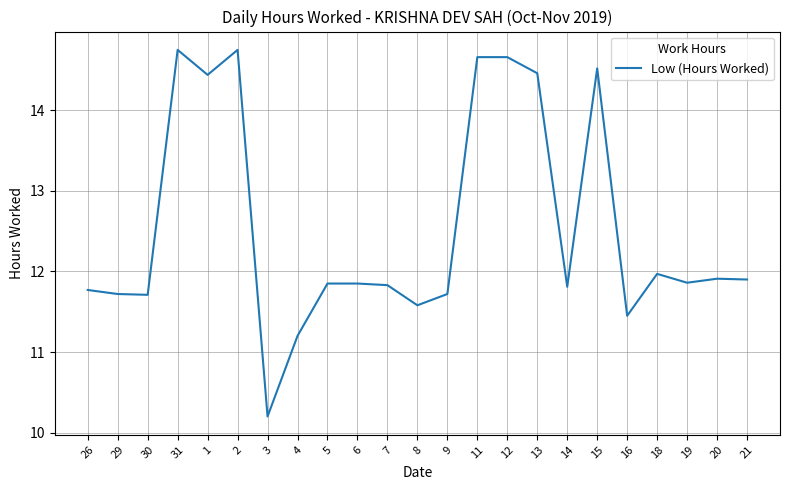

True or false: the data shows 14.4 at 1.

True